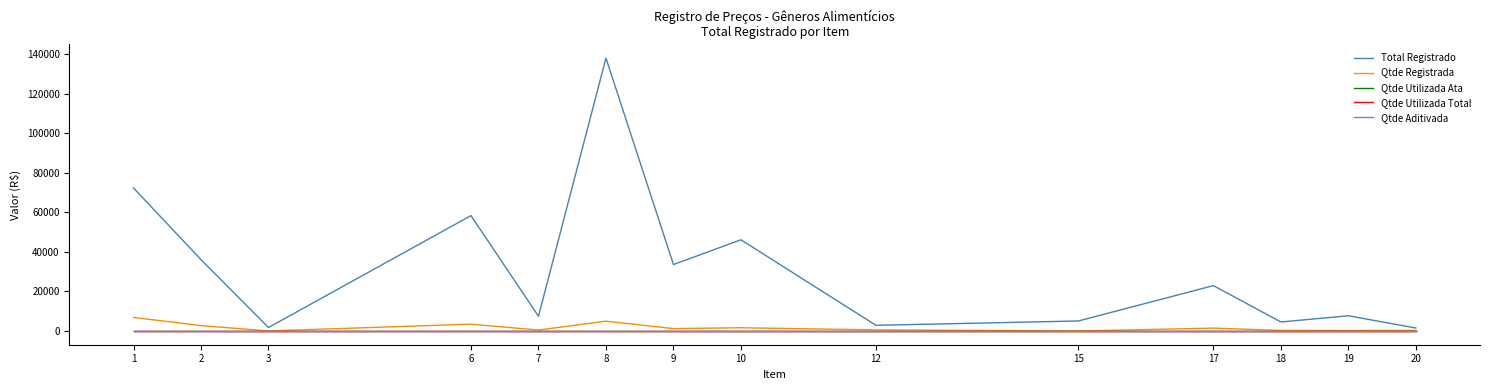

Is the value of Qtde Utilizada Total at 8 greater than the value of Total Registrado at 1?

No